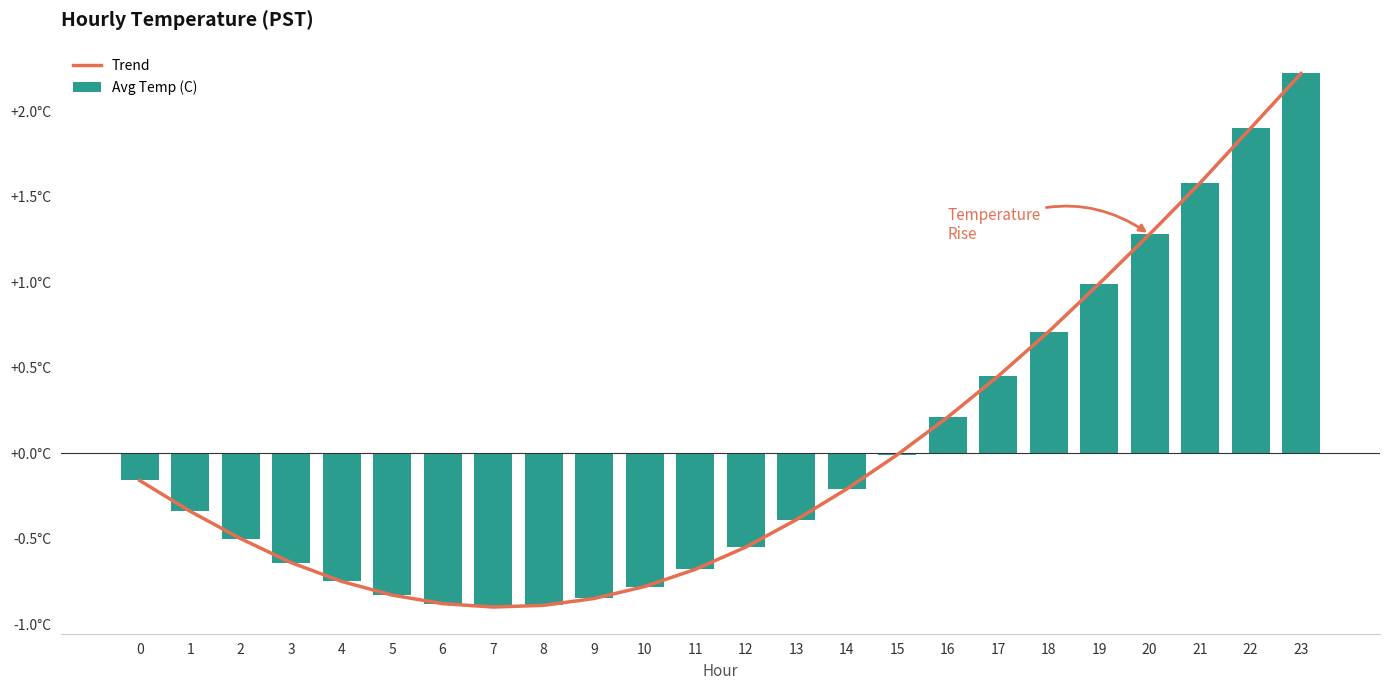

What is the change in value from 2 to 8?

-0.4